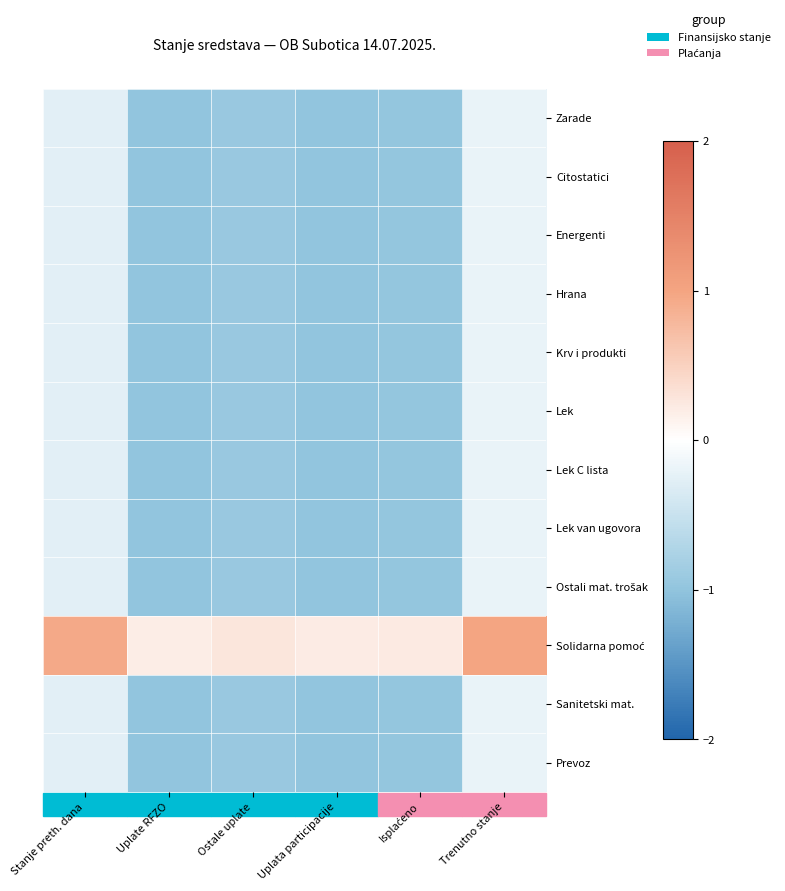

What is the difference between the highest and lowest values at Isplaćeno?

1.2